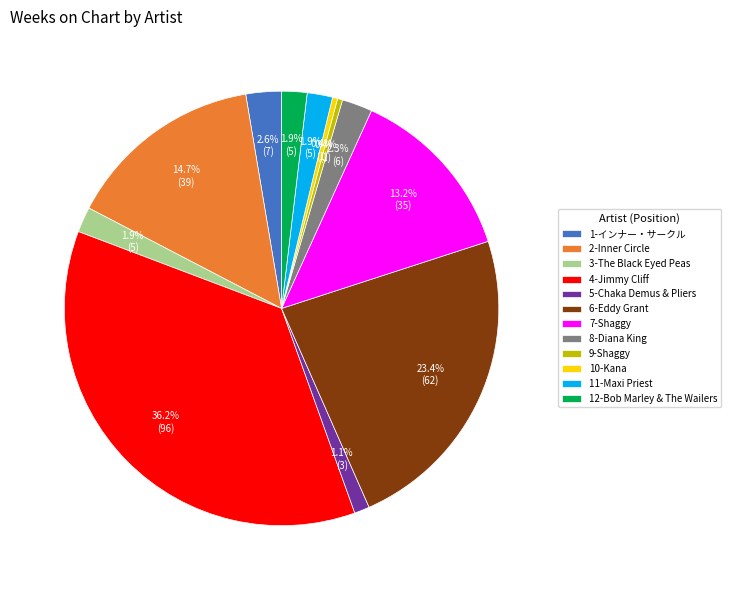

How many slices are in this pie chart?

12